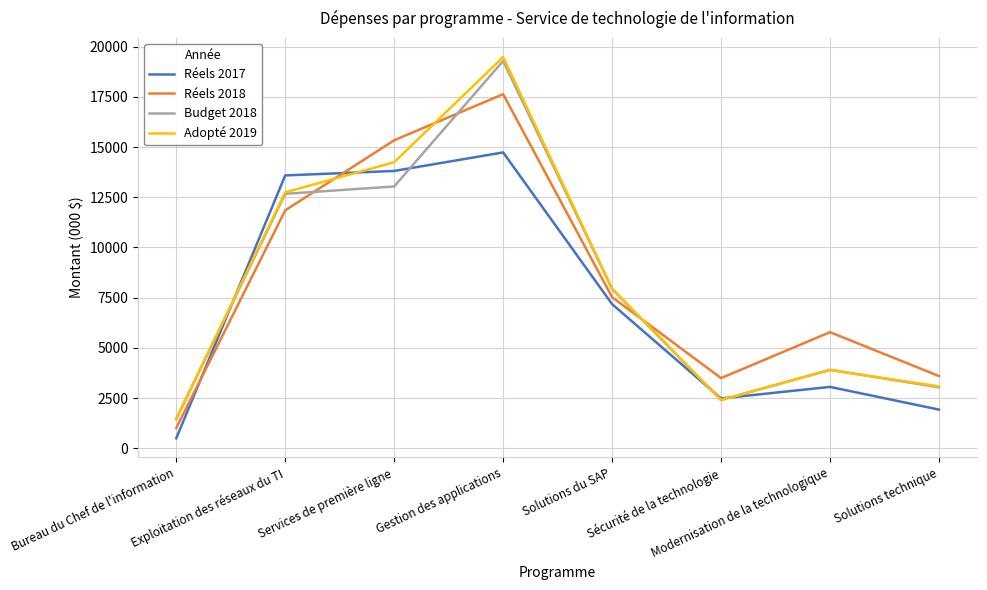

List the series in order of their peak value, lowest first.

Réels 2017, Réels 2018, Budget 2018, Adopté 2019